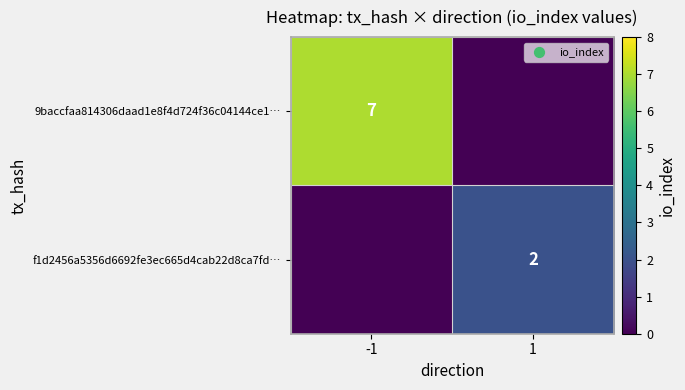

Is the value of f1d2456a5356d6692fe3ec665d4cab22d8ca7fd… at 1 greater than the value of 9baccfaa814306daad1e8f4d724f36c04144ce1… at -1?

No